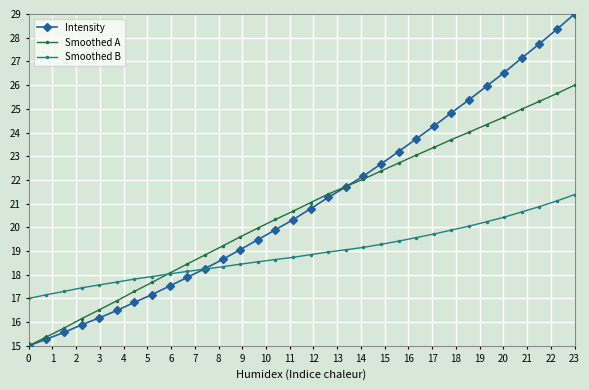

What is the greatest value displayed?

29.0